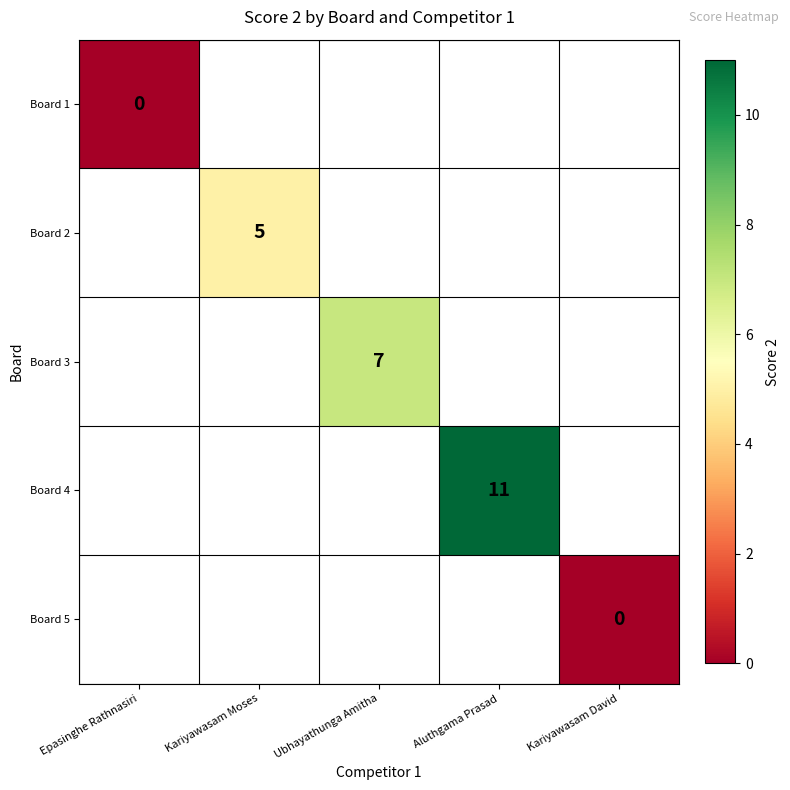

True or false: Board 3 has a value of 7 at Ubhayathunga Amitha.

True